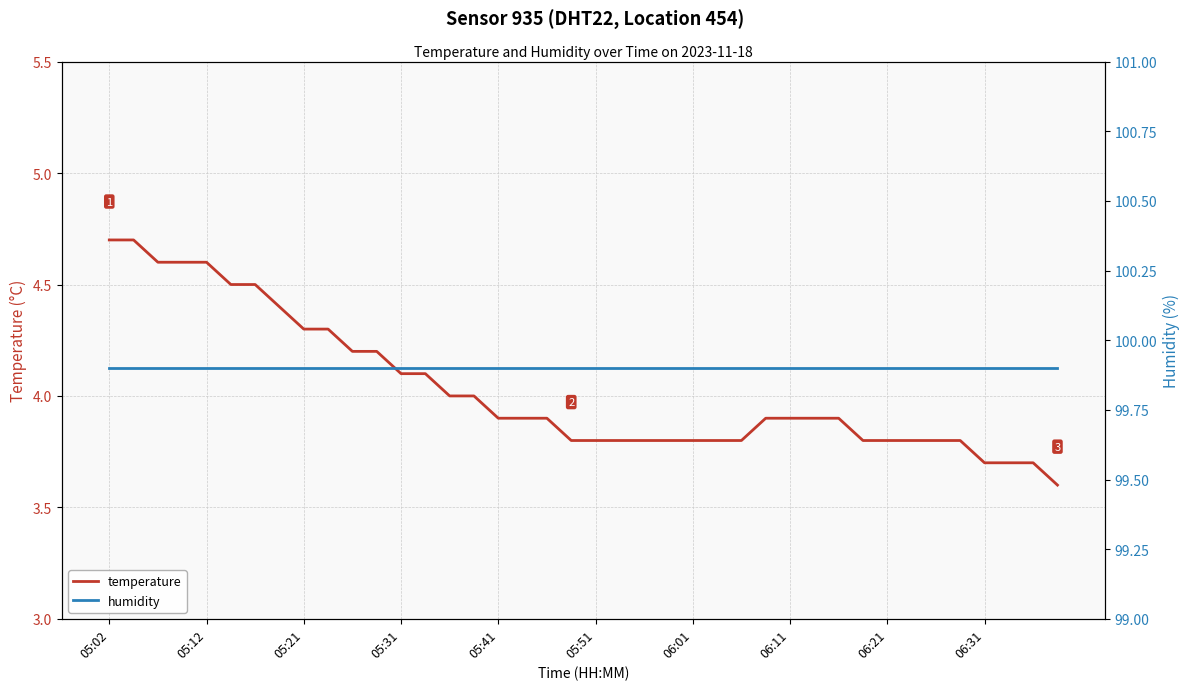

What is the sum of all humidity values?

3996.0